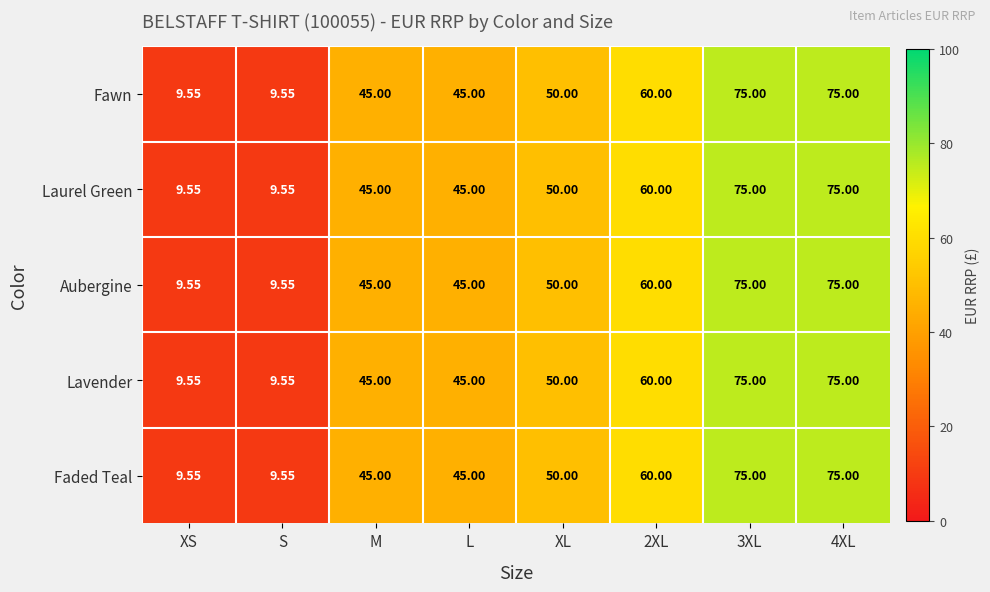

Is the value of Lavender at S greater than the value of Fawn at M?

No